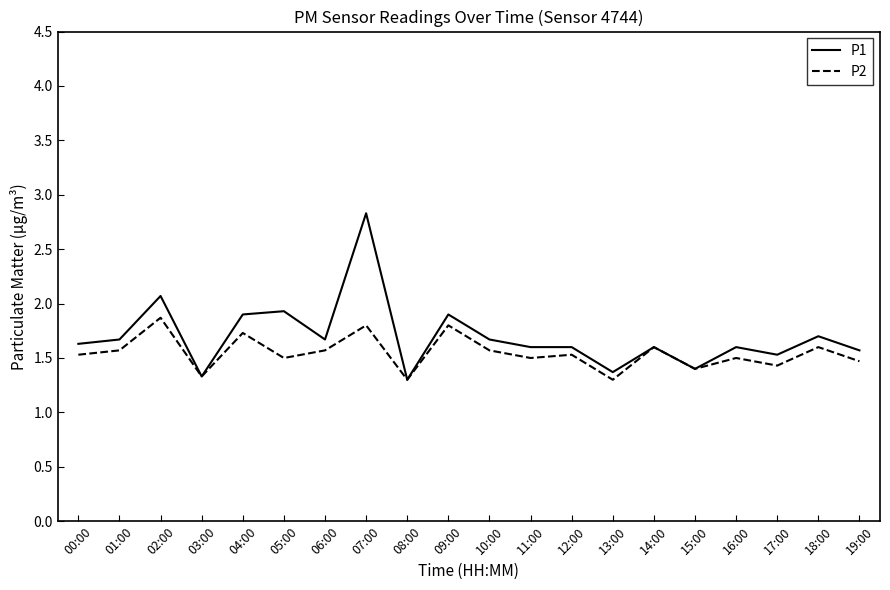

True or false: P2 has a value of 2.2 at 08:00.

False